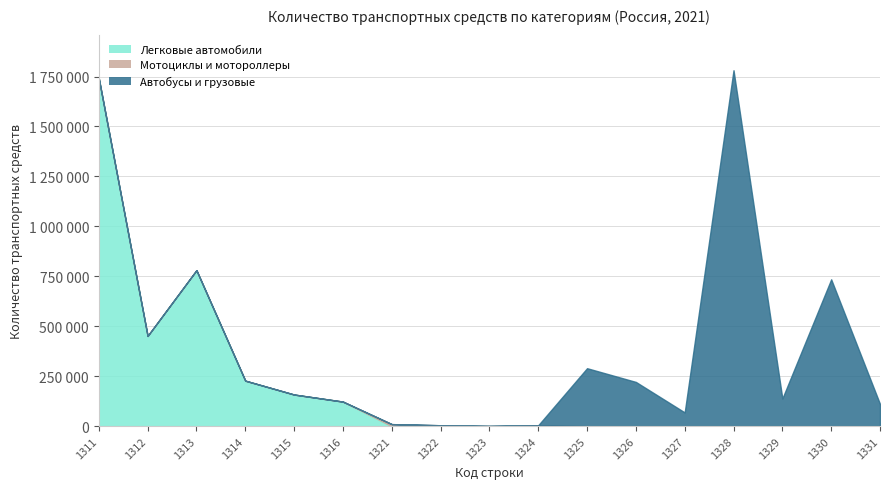

Which category has the highest value in the Легковые автомобили series?

1311